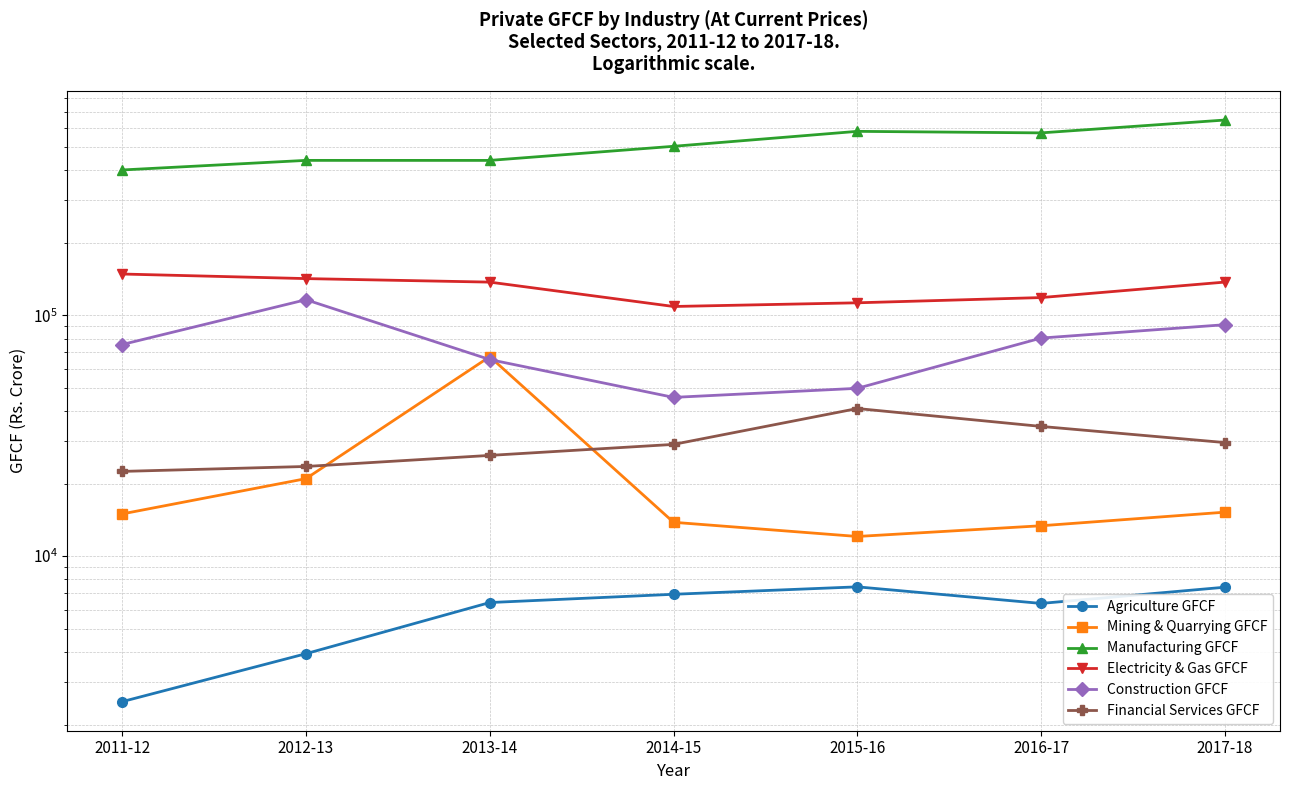

Which series has the largest total across all categories?

Manufacturing GFCF